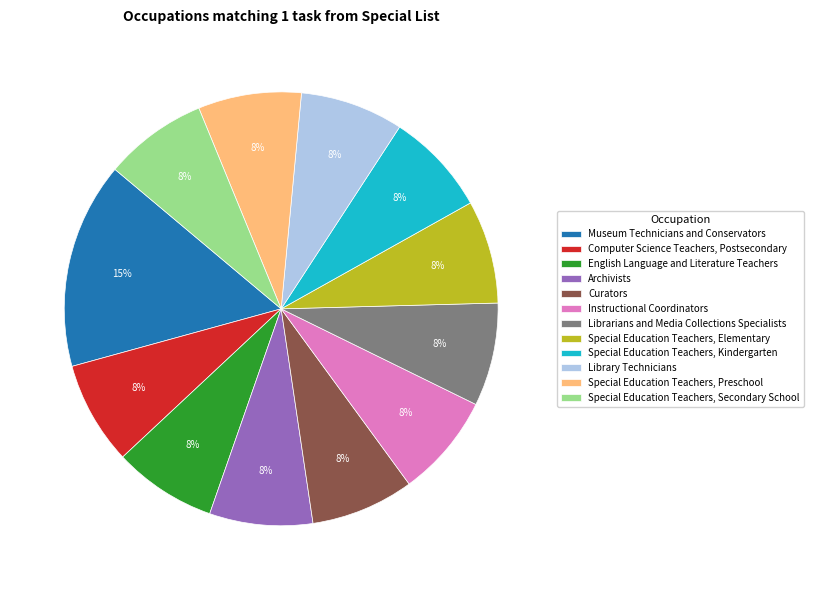

What is the ratio of the value at English Language and Literature Teachers to the value at Special Education Teachers, Preschool?

1.0